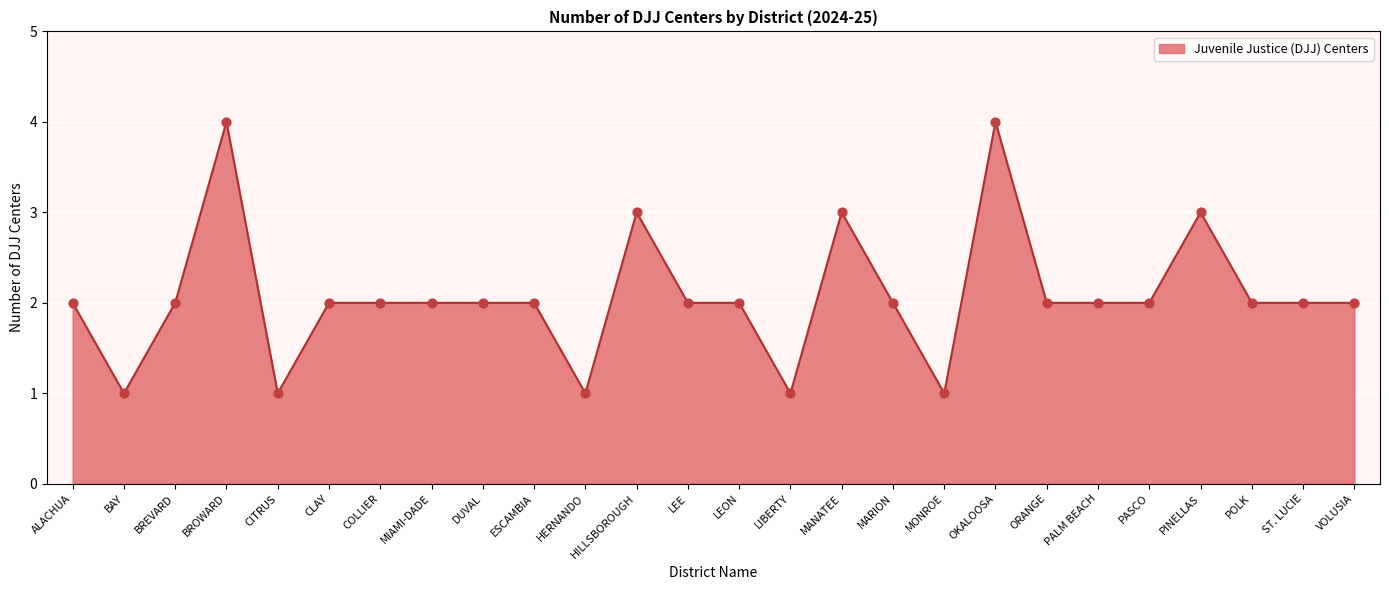

Which series reaches the minimum Y coordinate?

Juvenile Justice (DJJ) Centers_line